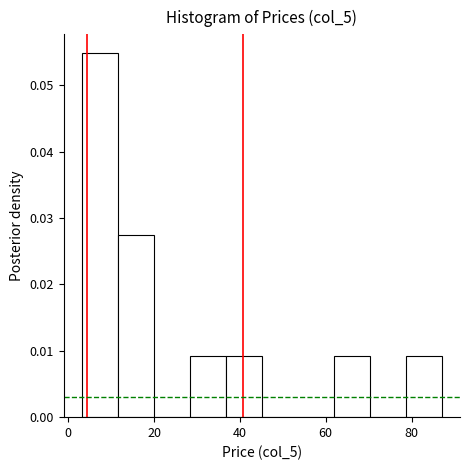

Which range on the x-axis has the tallest bar?

4 to 12